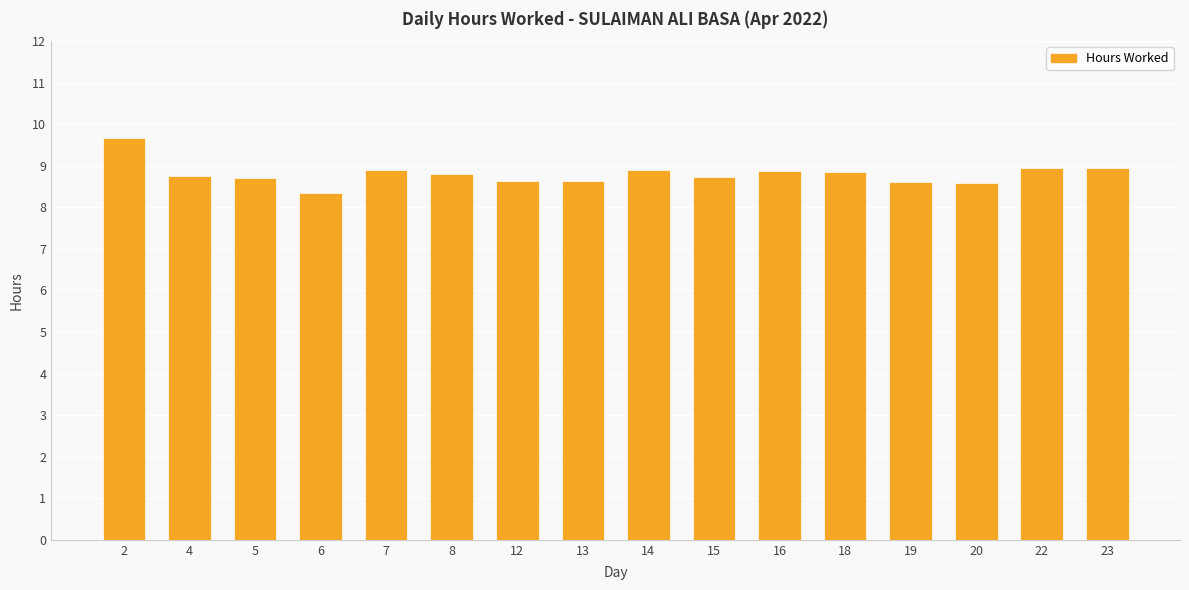

Which category has the highest value across all series?

2